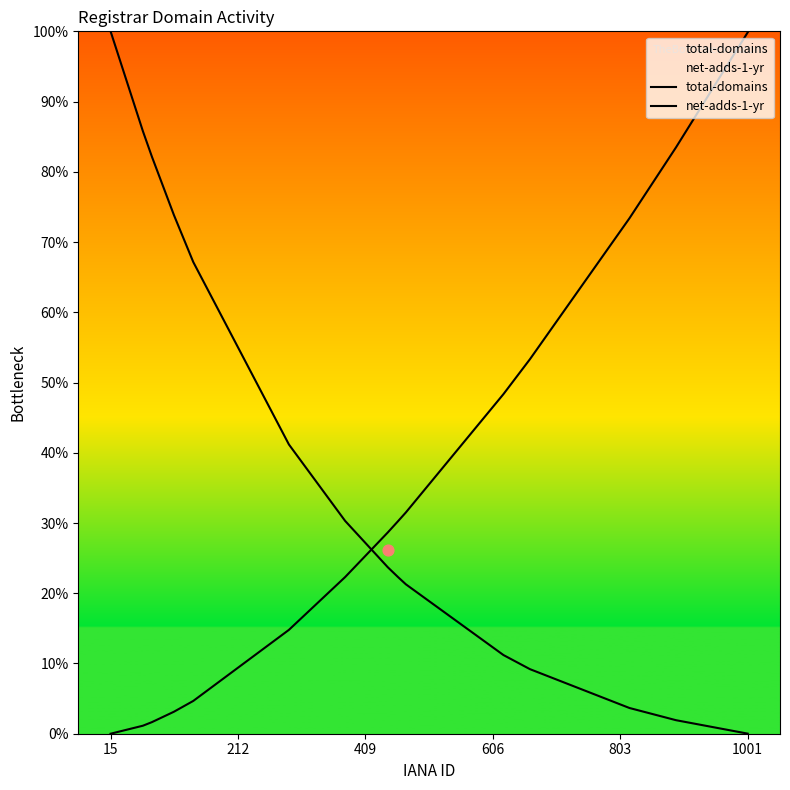

Which series has the largest total across all categories?

total-domains